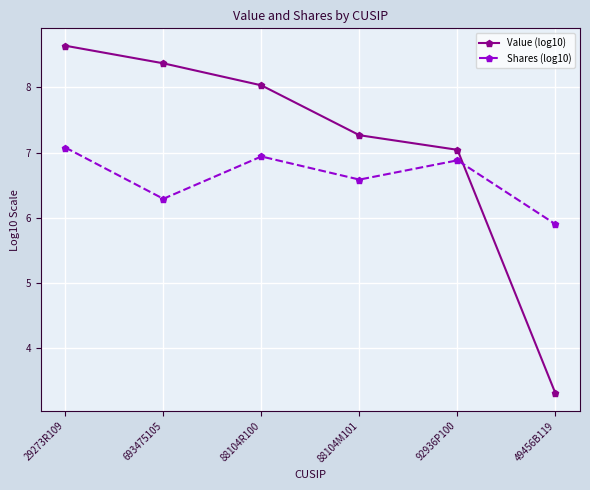

What is the lowest value of the Value (log10) series?

3.3